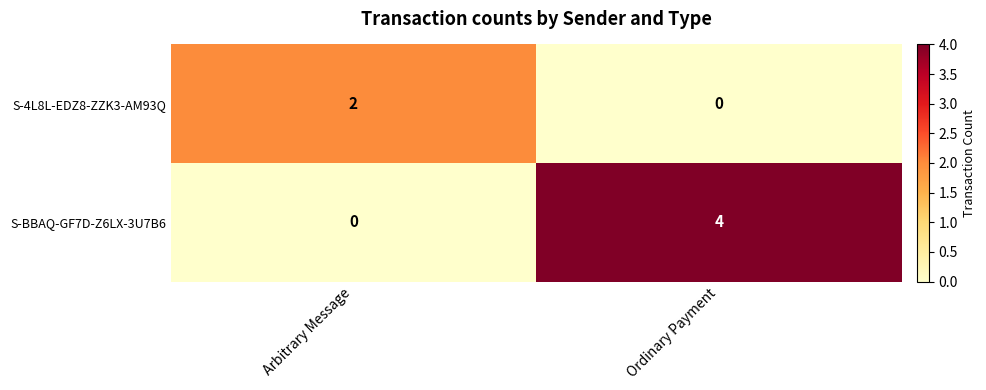

List the series in order of their overall mean, highest first.

S-BBAQ-GF7D-Z6LX-3U7B6, S-4L8L-EDZ8-ZZK3-AM93Q